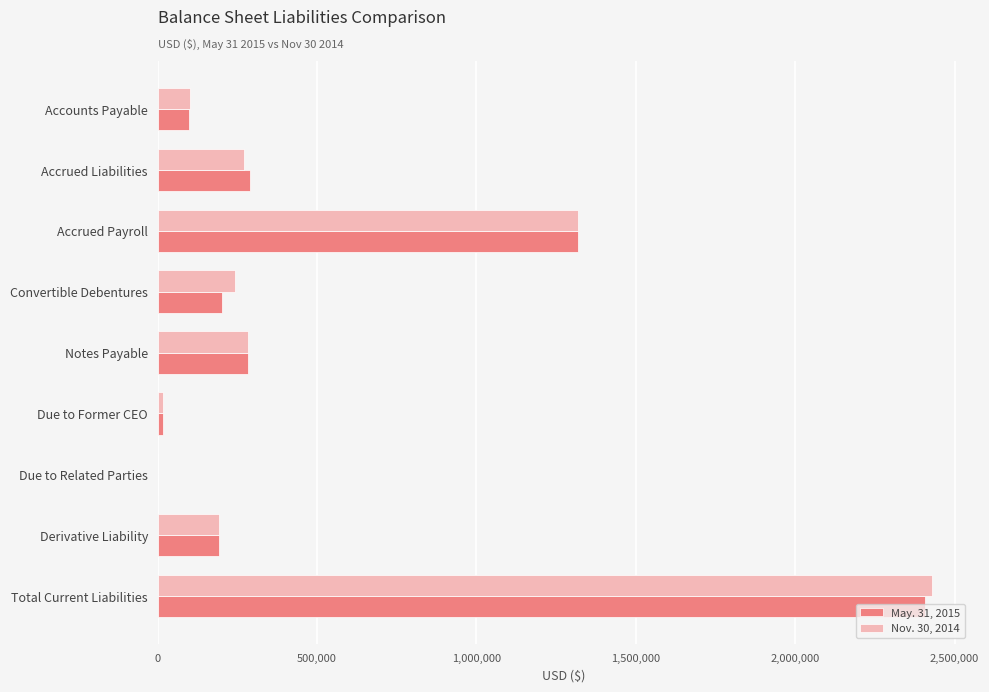

At which label does Nov. 30, 2014 reach its peak?

Total Current Liabilities